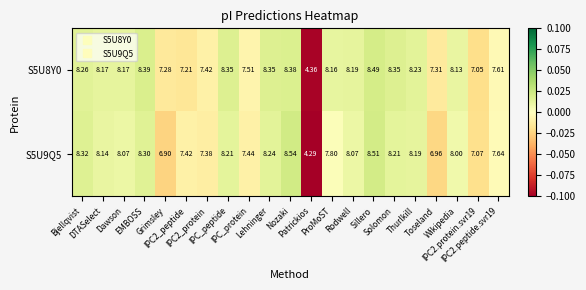

Which series has the largest total across all categories?

S5U8Y0